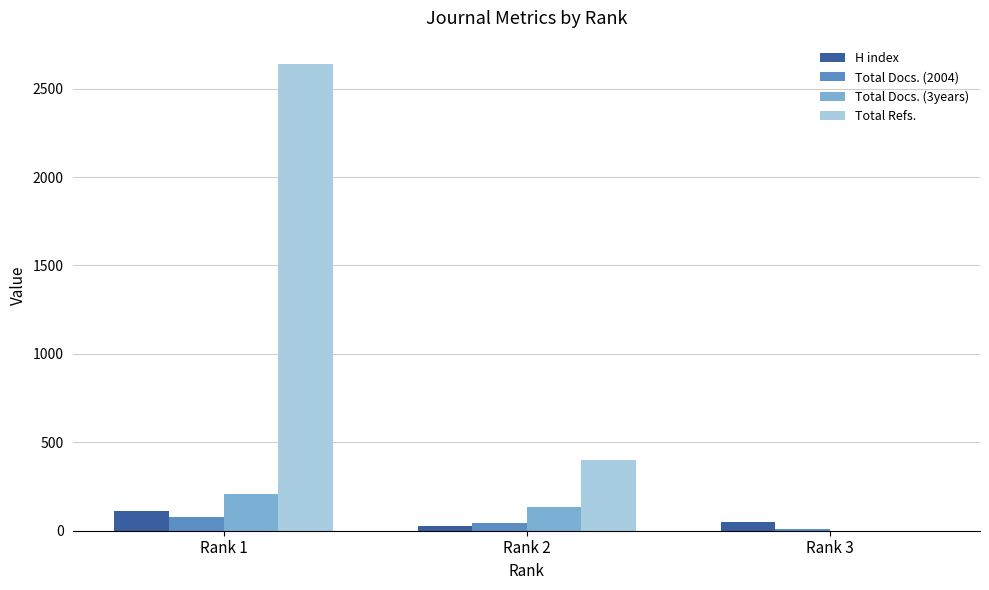

What is the greatest value displayed?

2639